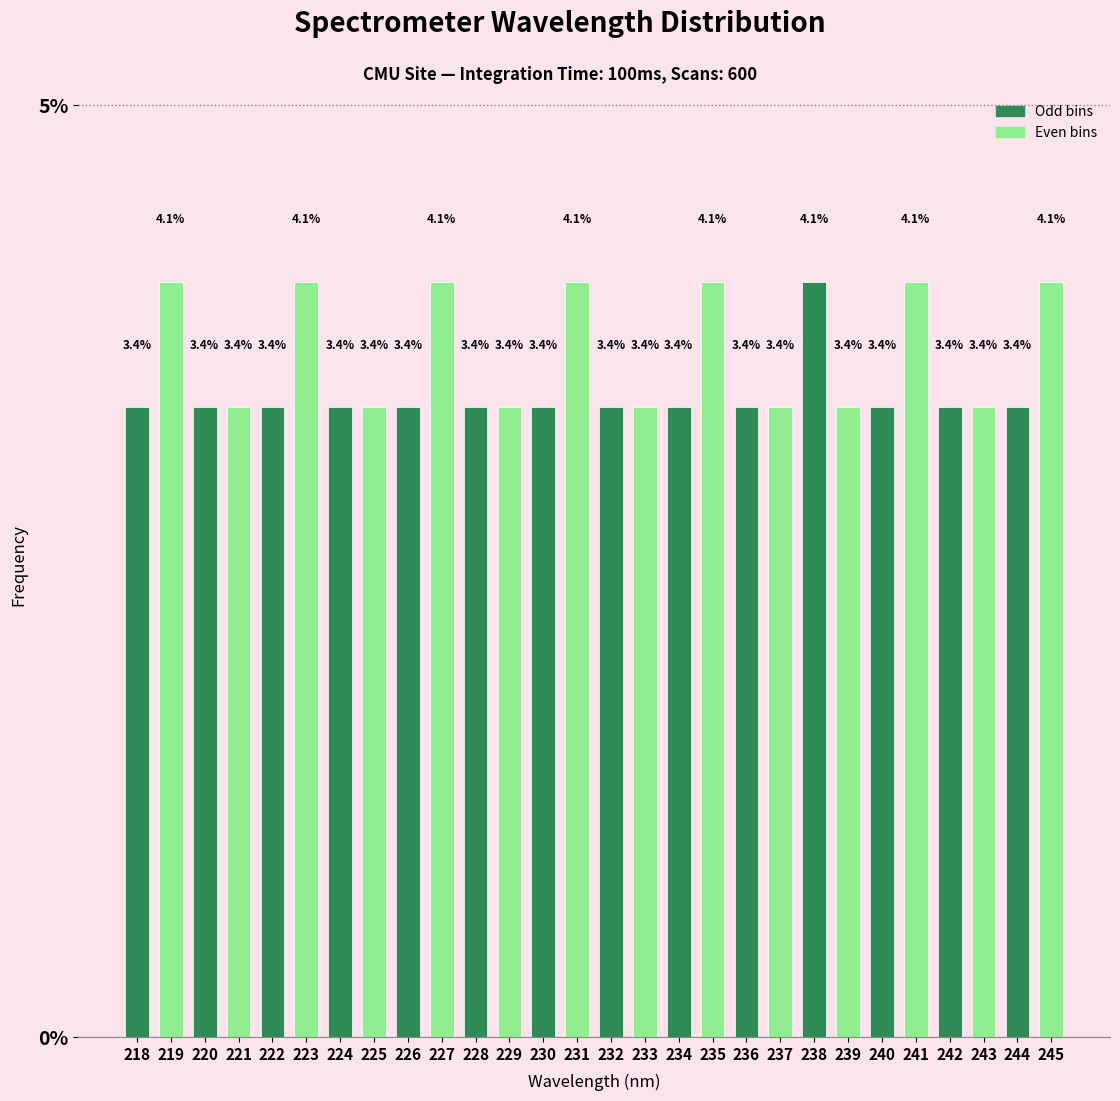

Reading left to right, extract all data points from this chart.

218=3.4	219=4.1	220=3.4	221=3.4	222=3.4	223=4.1	224=3.4	225=3.4	226=3.4	227=4.1	228=3.4	229=3.4	230=3.4	231=4.1	232=3.4	233=3.4	234=3.4	235=4.1	236=3.4	237=3.4	238=4.1	239=3.4	240=3.4	241=4.1	242=3.4	243=3.4	244=3.4	245=4.1